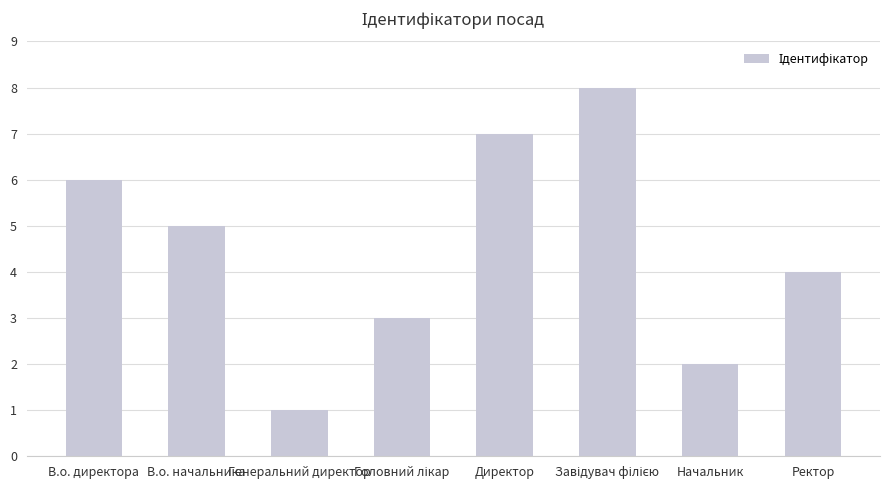

What is the maximum value shown in the chart?

8